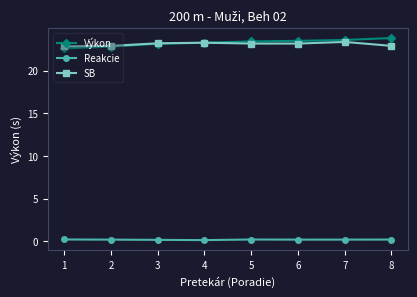

Count the Reakcie values in the range 0 to 1.

8